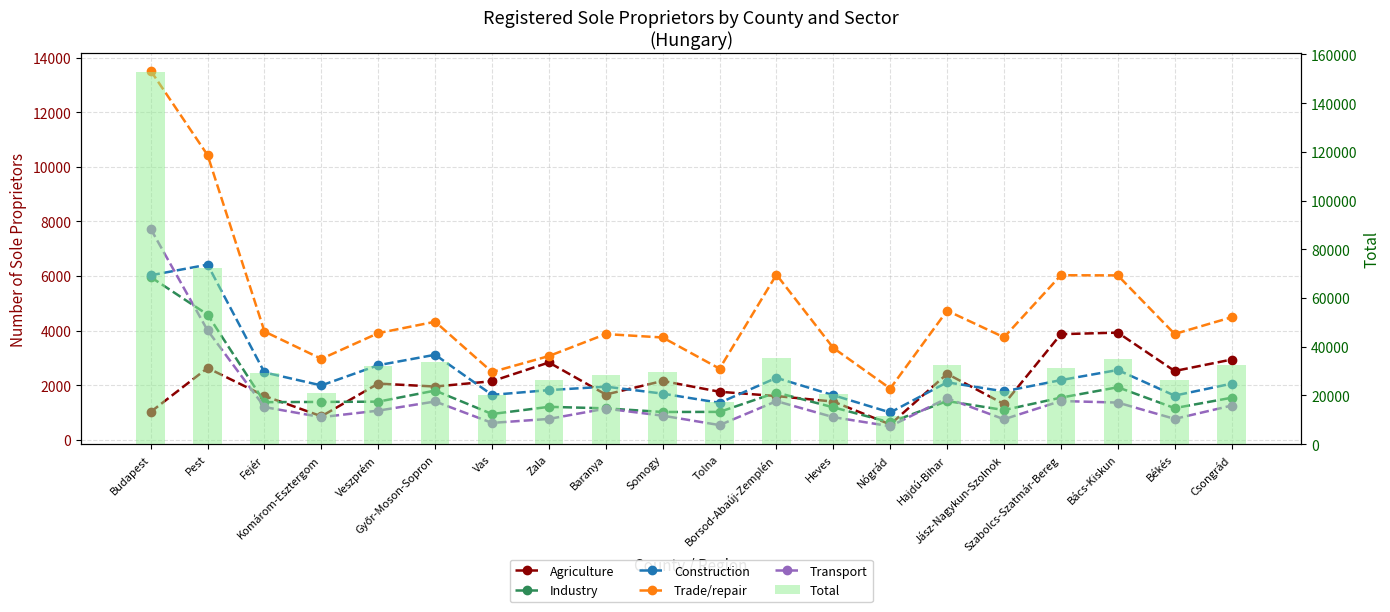

Reading left to right, transcribe all the data shown in this chart.

Agriculture: 1018	2627	1603	857	2055	1947	2142	2829	1654	2152	1756	1598	1396	558	2413	1304	3866	3924	2516	2936
Industry: 5959	4583	1375	1383	1393	1799	940	1203	1148	1014	1018	1727	1185	632	1414	1085	1540	1921	1156	1536
Construction: 6025	6416	2464	1988	2729	3112	1642	1816	1943	1687	1351	2266	1629	997	2102	1769	2183	2553	1614	2052
Trade/repair: 13523	10429	3963	2962	3905	4323	2480	3065	3870	3745	2602	6048	3361	1875	4728	3752	6027	6021	3874	4486
Transport: 7727	4004	1194	825	1064	1399	614	760	1138	879	534	1412	825	492	1518	748	1417	1359	761	1248
Total: 152969	72150	29276	20943	31879	33887	20271	26270	28544	29437	17405	35276	20728	11306	32541	21887	31360	34866	26486	32310